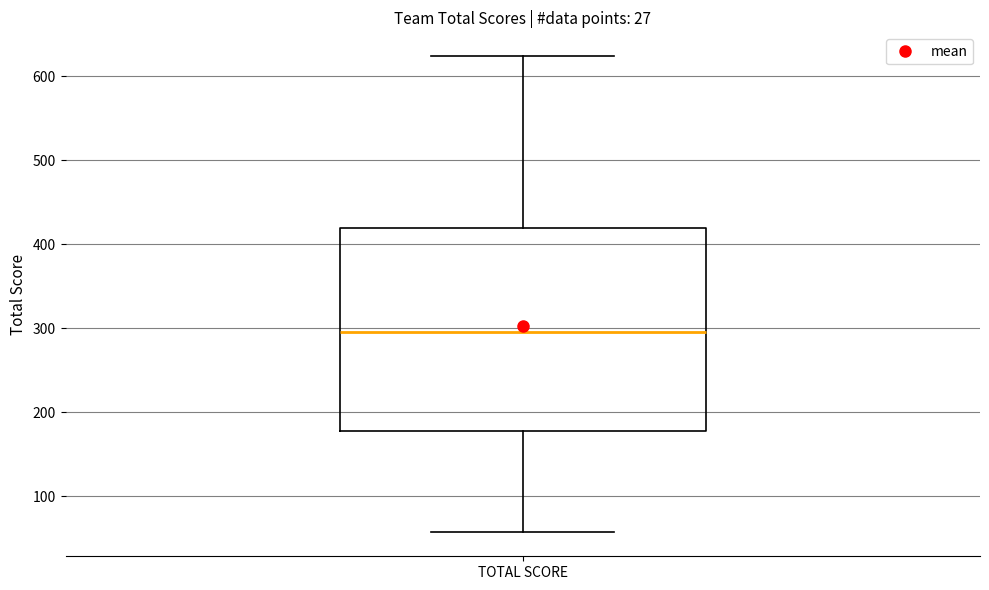

Read this box plot against the y-axis: the position of the median line, the range covered by the box, and the ends of both whiskers. The values are not printed on the chart, so give them approximately, as read against the axis.

median 300, box 180 to 420, whiskers 60 to 620